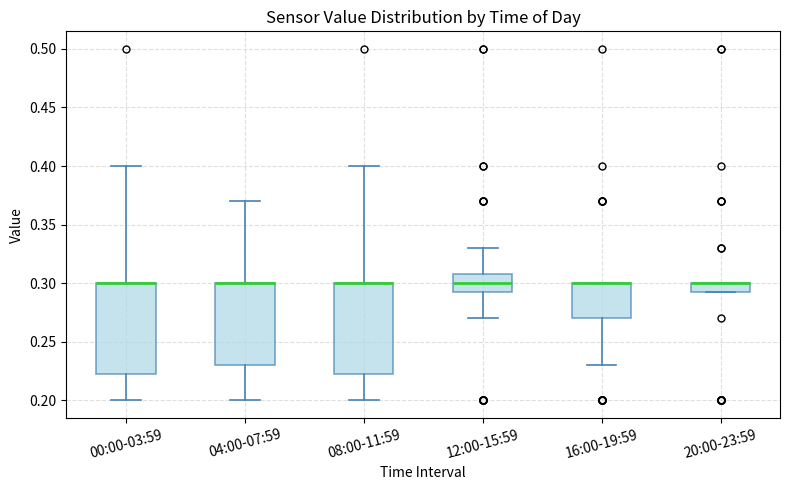

Where is the upper edge of the box for 08:00-11:59 on the y-axis? The values are not printed on the chart, so give them approximately, as read against the axis.

0.300